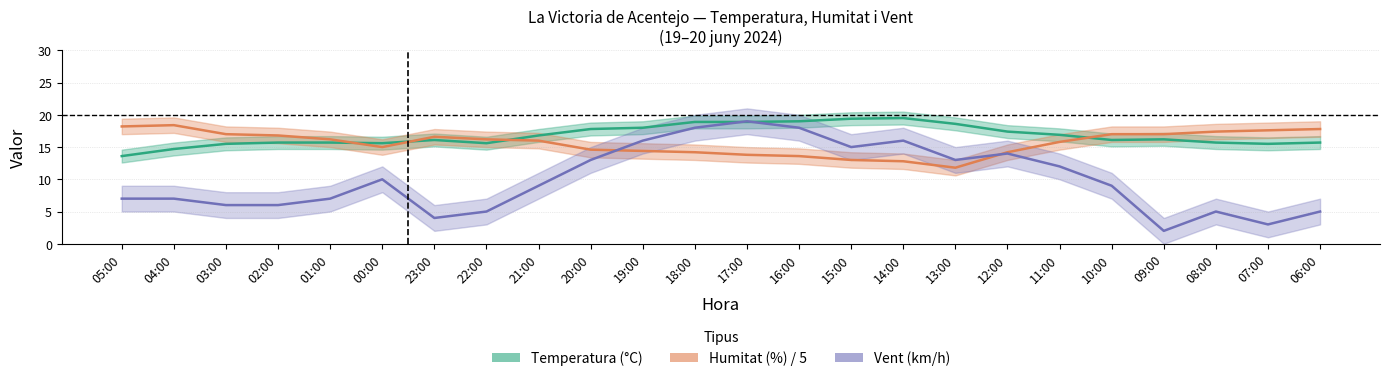

Reading right to left, list all the values displayed in this chart.

Temperatura (°C): 15.7	15.5	15.7	16.2	16.1	16.9	17.4	18.6	19.5	19.4	19.0	18.9	18.9	18.0	17.8	16.8	15.6	16.1	15.6	15.7	15.7	15.5	14.7	13.6
Humitat (%) / 5: 17.8	17.6	17.4	17.0	17.0	15.8	14.2	11.8	12.8	13.0	13.6	13.8	14.2	14.4	14.6	16.0	16.2	16.6	15.0	16.2	16.8	17.0	18.4	18.2
Vent (km/h): 5.0	3.0	5.0	2.0	9.0	12.0	14.0	13.0	16.0	15.0	18.0	19.0	18.0	16.0	13.0	9.0	5.0	4.0	10.0	7.0	6.0	6.0	7.0	7.0